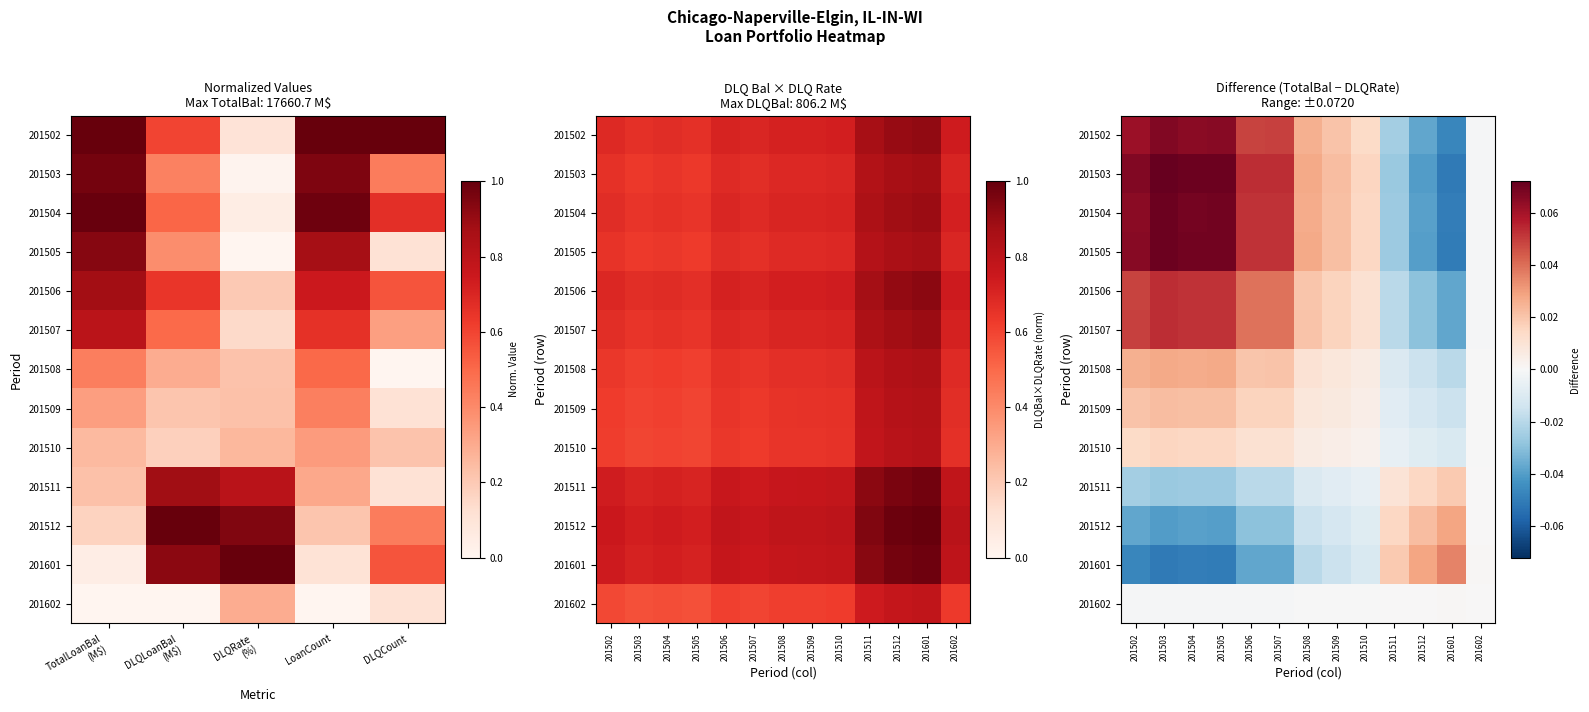

What is the total value across all series at 201510?

0.1